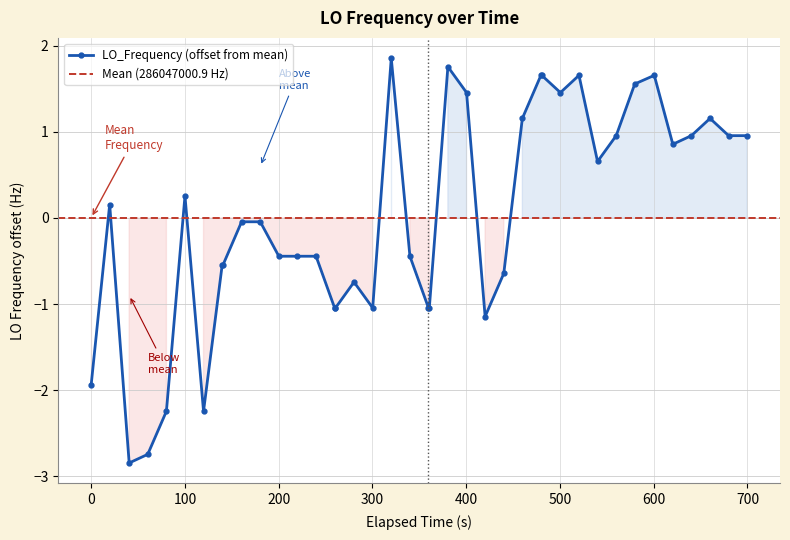

True or false: there are more than 0 points higher than both neighbors.

True